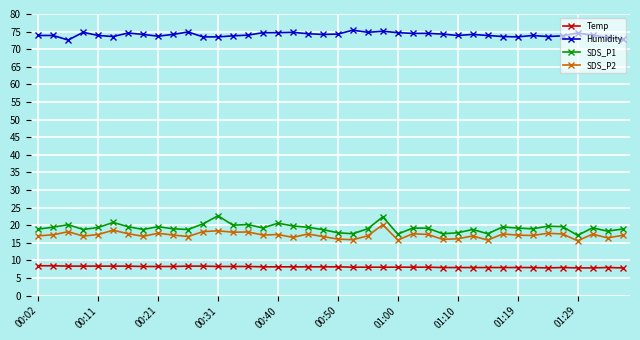

True or false: SDS_P1 has more than 2 interior local peaks.

True